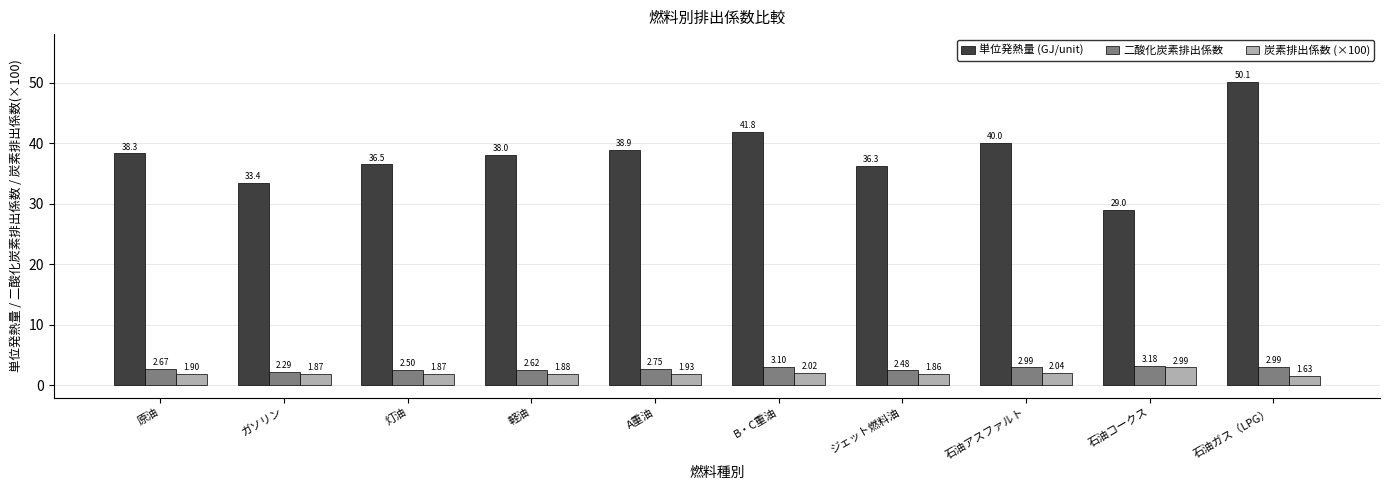

Which category has the highest value in the 炭素排出係数 (×100) series?

石油コークス